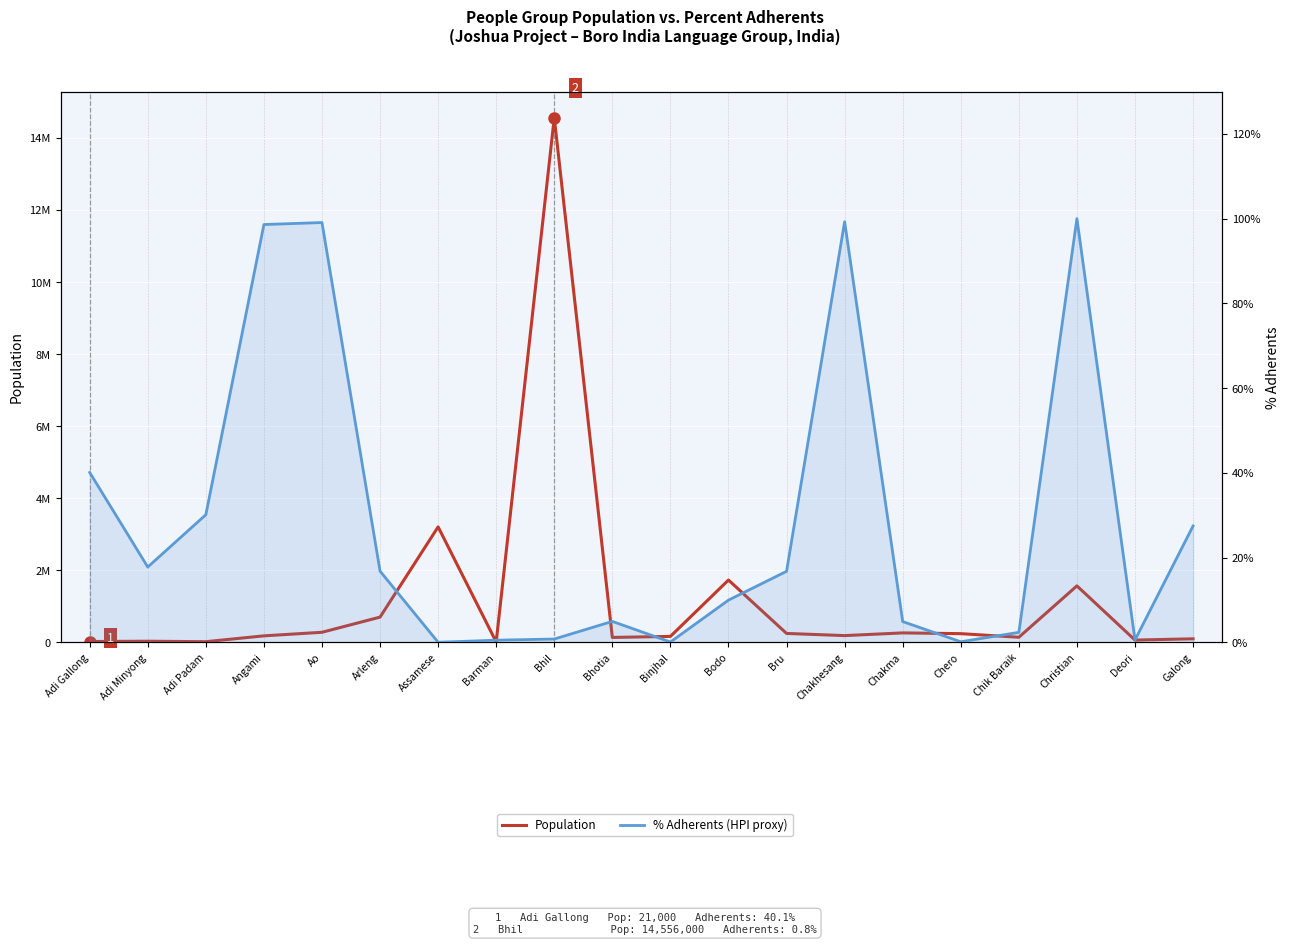

The value of % Adherents (HPI proxy) at Angami is 98.6. True or false?

True